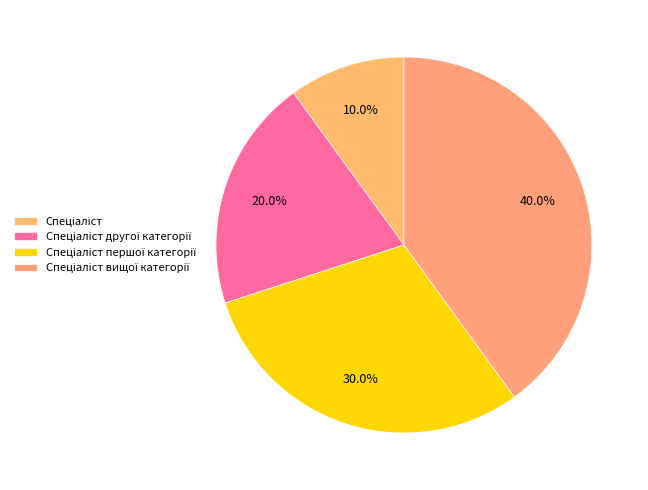

Count the number of slices in the pie.

4